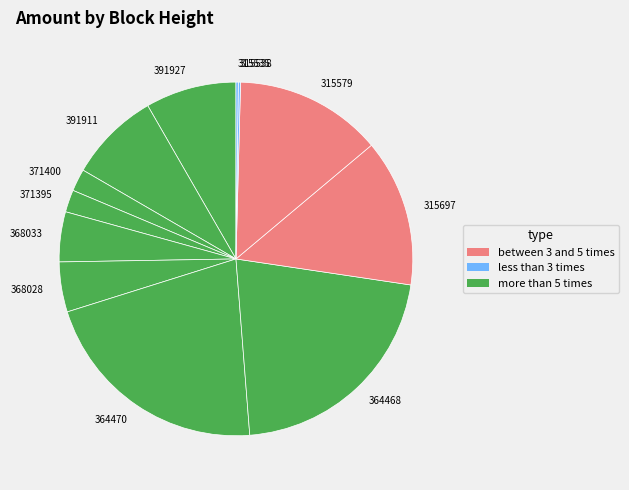

Which has a higher value, 364468 or 315579?

364468